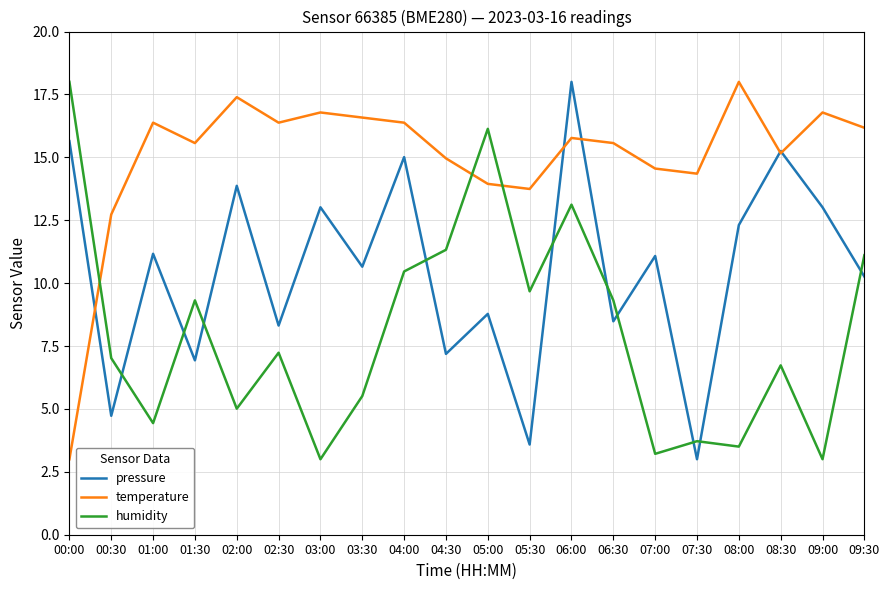

What position from the right is 00:00?

20